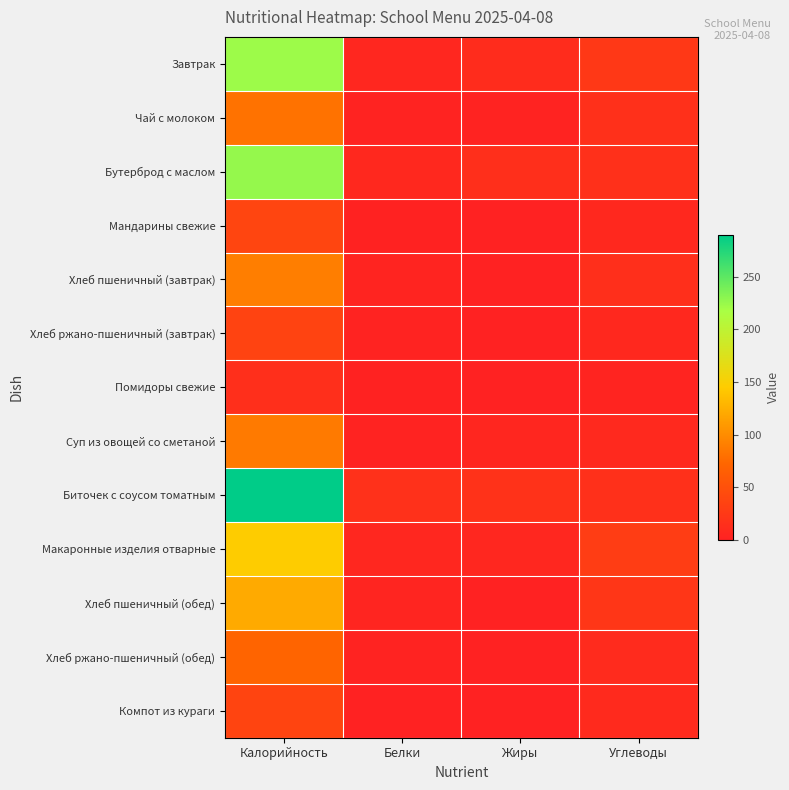

Rank the series at Белки from lowest to highest value.

Компот из кураги, Помидоры свежие, Мандарины свежие, Хлеб ржано-пшеничный (завтрак), Чай с молоком, Суп из овощей со сметаной, Хлеб ржано-пшеничный (обед), Хлеб пшеничный (завтрак), Хлеб пшеничный (обед), Макаронные изделия отварные, Завтрак, Бутерброд с маслом, Биточек с соусом томатным